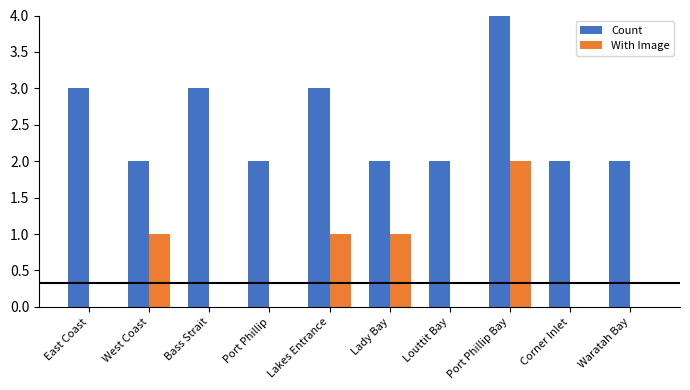

What is the difference between the With Image values at East Coast and Lakes Entrance?

1